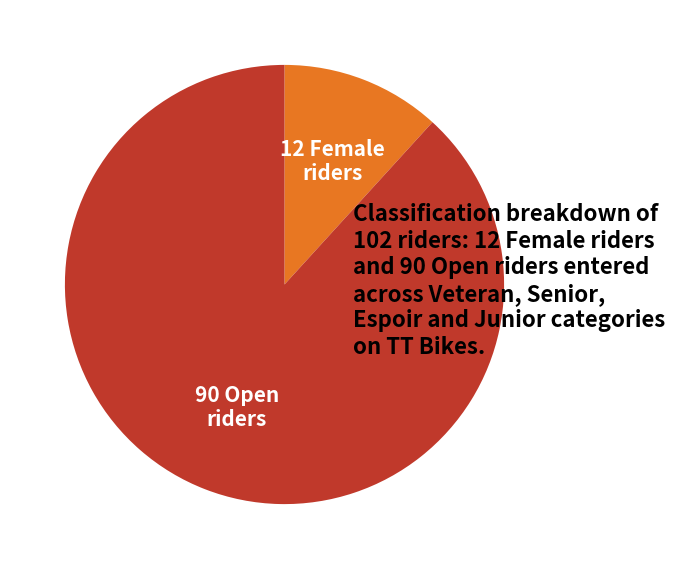

Rank the categories by value from highest to lowest.

Open, Female